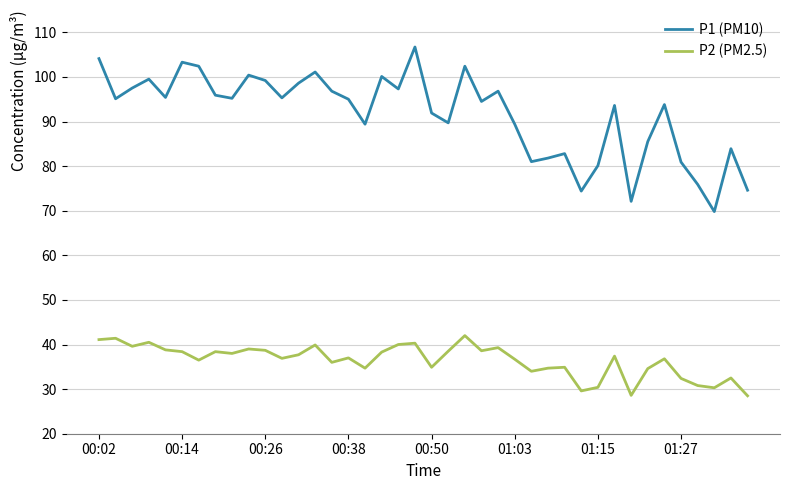

True or false: P1 (PM10) and P2 (PM2.5) cross at least once.

False